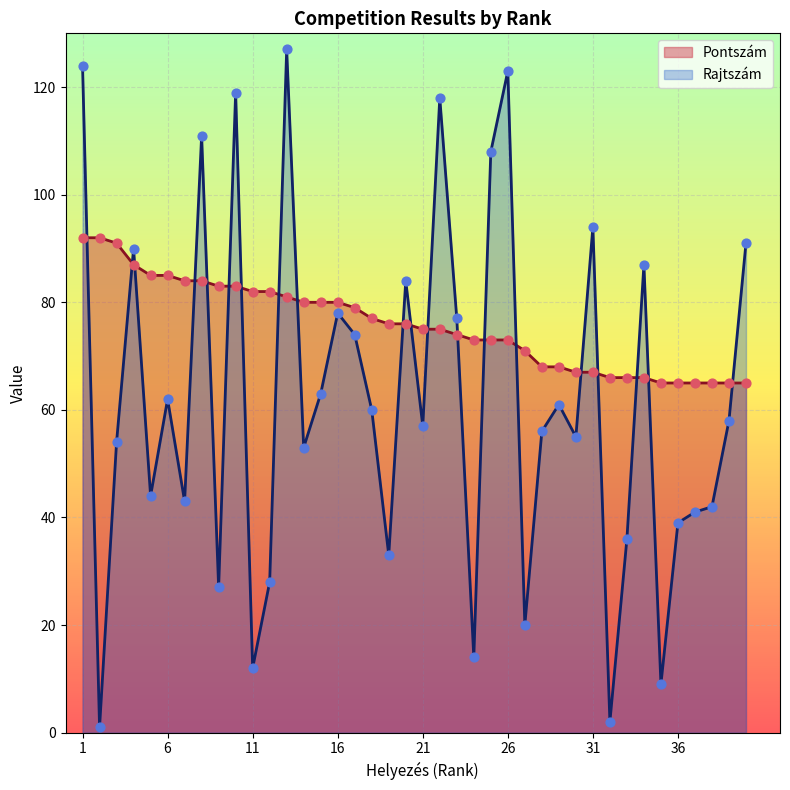

Which series has the largest Y range (max minus min)?

Rajtszám